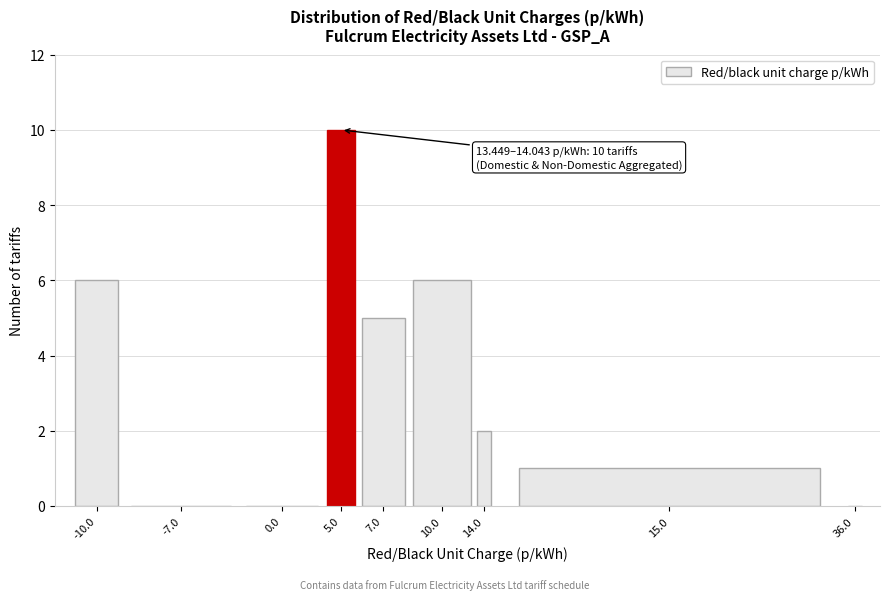

Reading left to right, what are all the values shown in this chart?

-10.0=6	-7.0=0	0.0=0	5.0=10	7.0=5	10.0=6	14.0=2	15.0=1	36.0=0